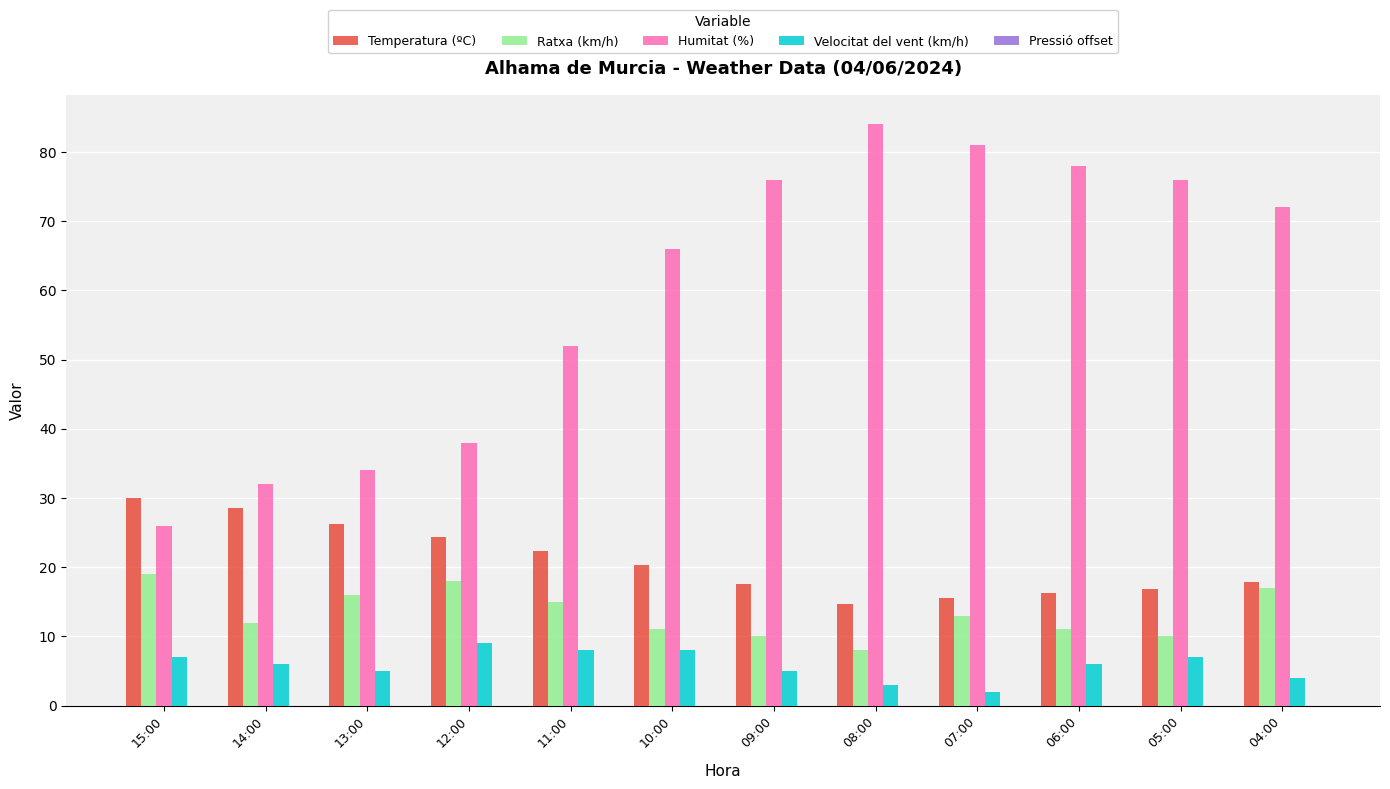

How many Velocitat del vent (km/h) values are between 5 and 8?

8